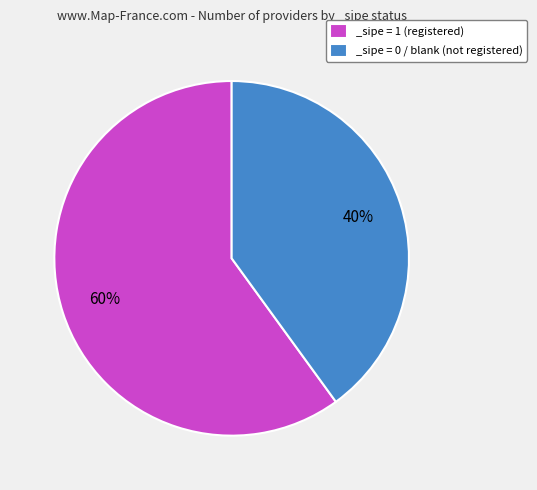

Is there any slice that represents more than half of the pie?

Yes